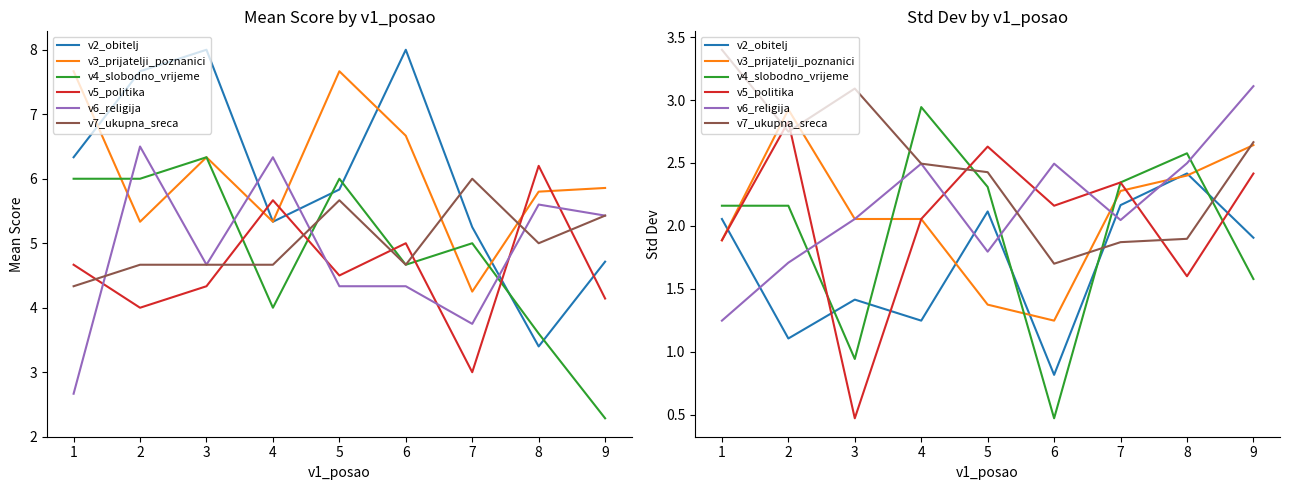

How many interior local valleys does the v3_prijatelji_poznanici series have?

1